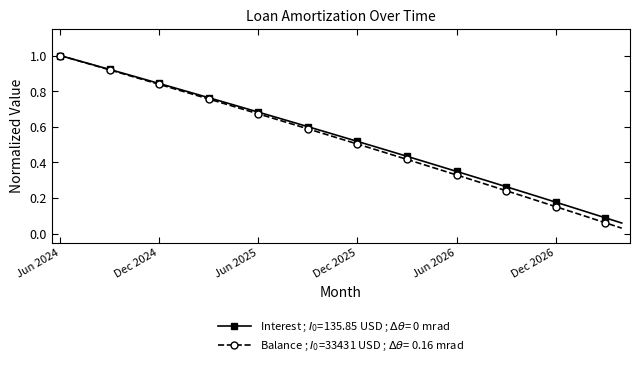

Rank the series by their maximum value, from lowest to highest.

Interest, Balance